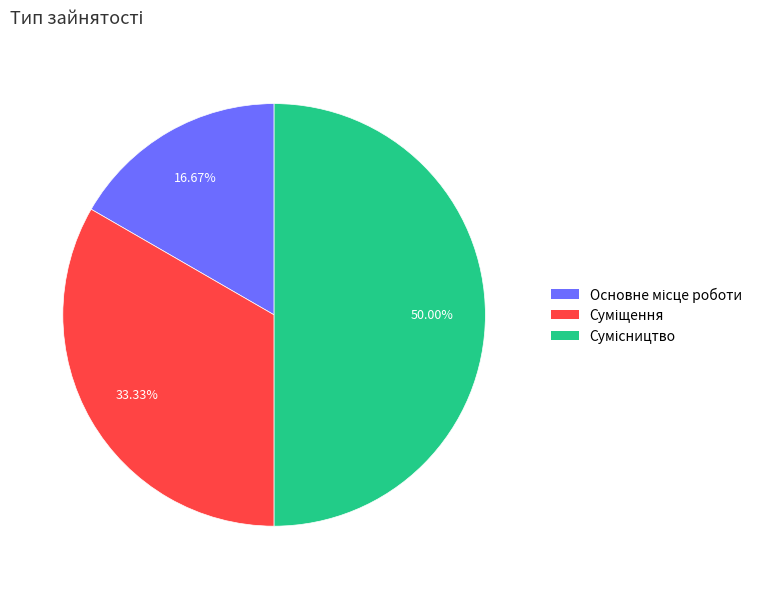

What percentage is the Сумісництво slice, to the nearest percent?

50%